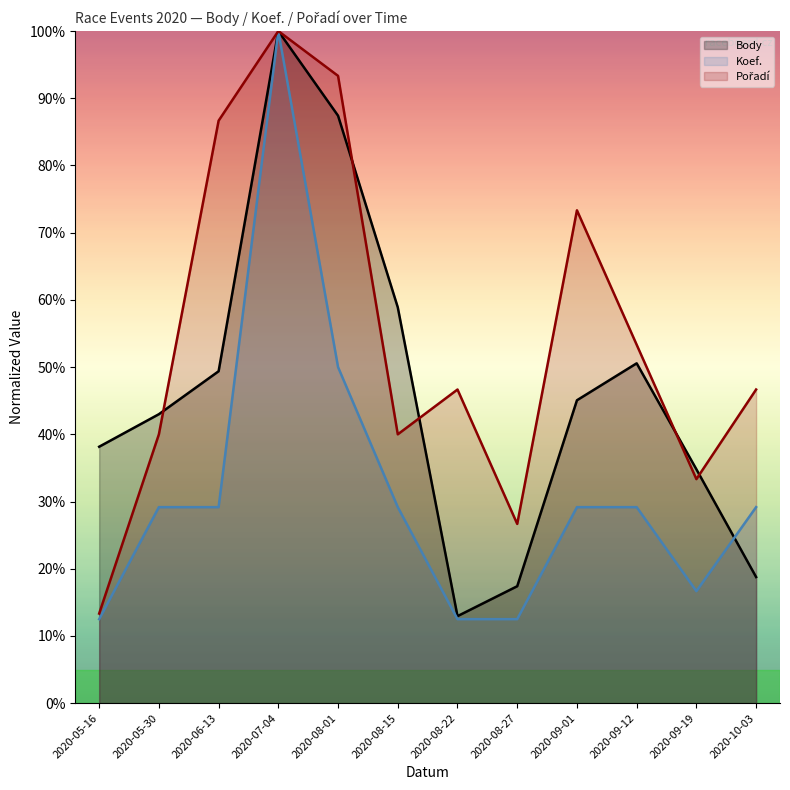

True or false: Pořadí has a value of 105.3 at 2020-09-01.

False